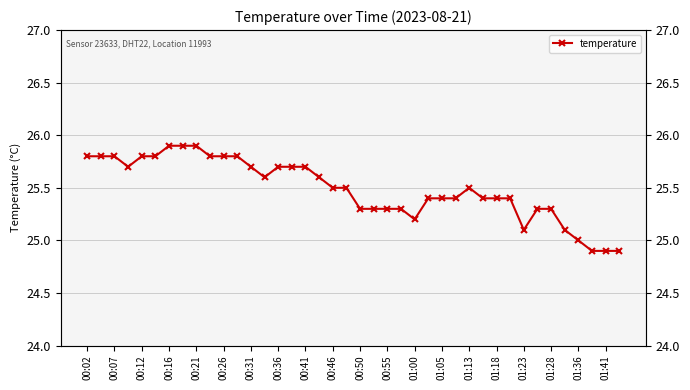

True or false: the data has more than 1 interior local peaks.

False